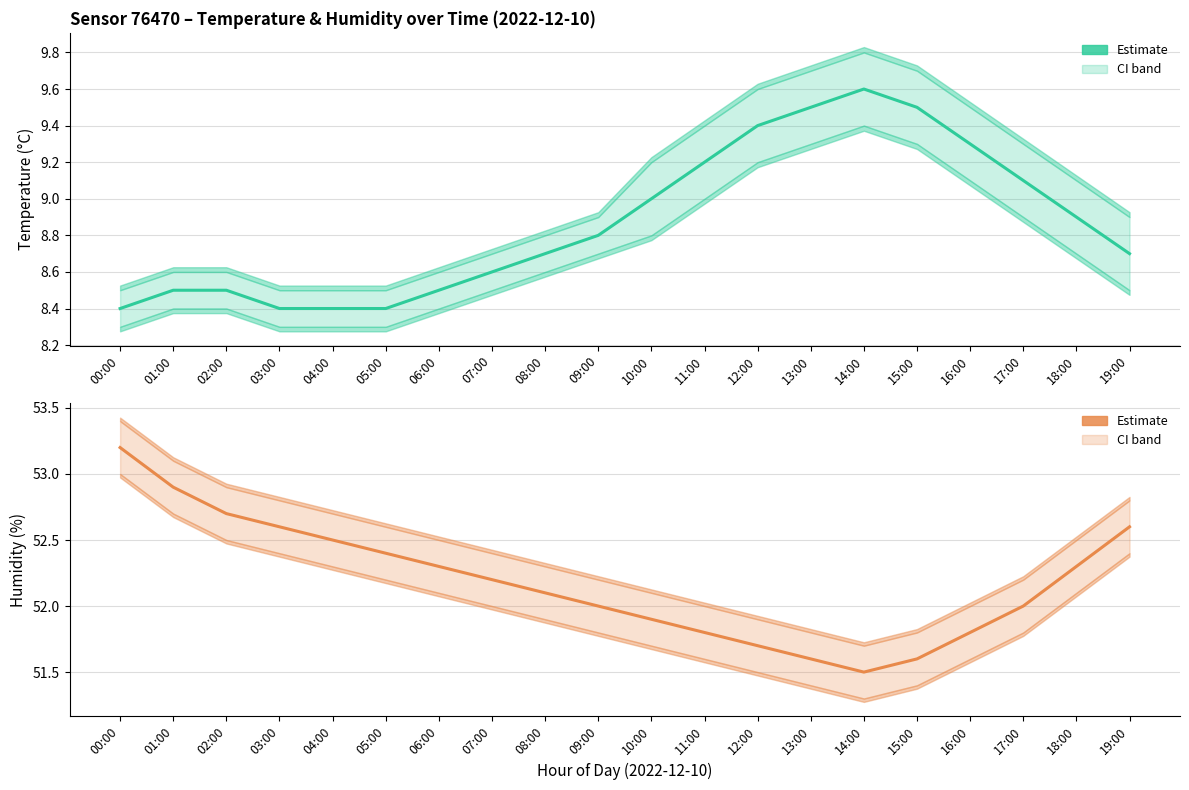

What is the difference between the Humidity (estimate) values at 15:00 and 18:00?

0.7